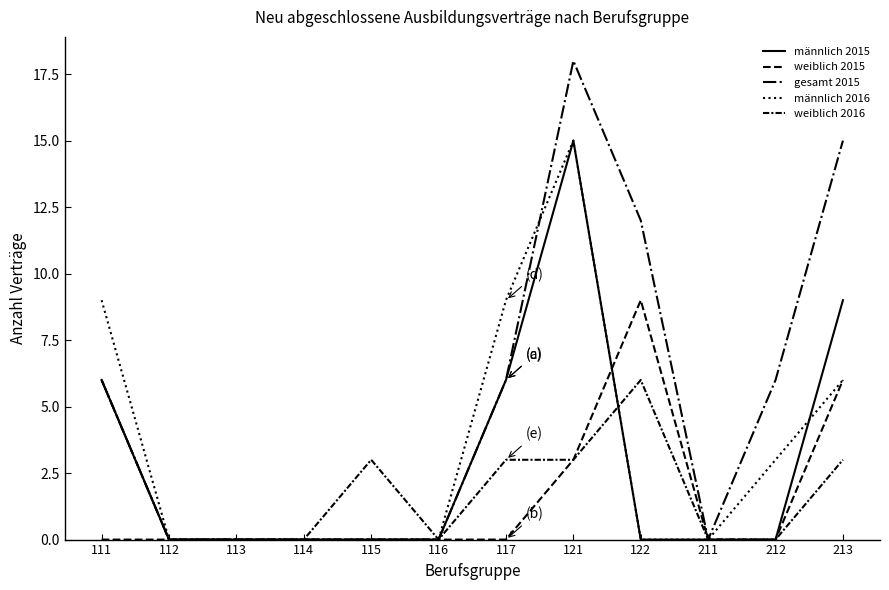

Does the chart have visible grid lines?

No